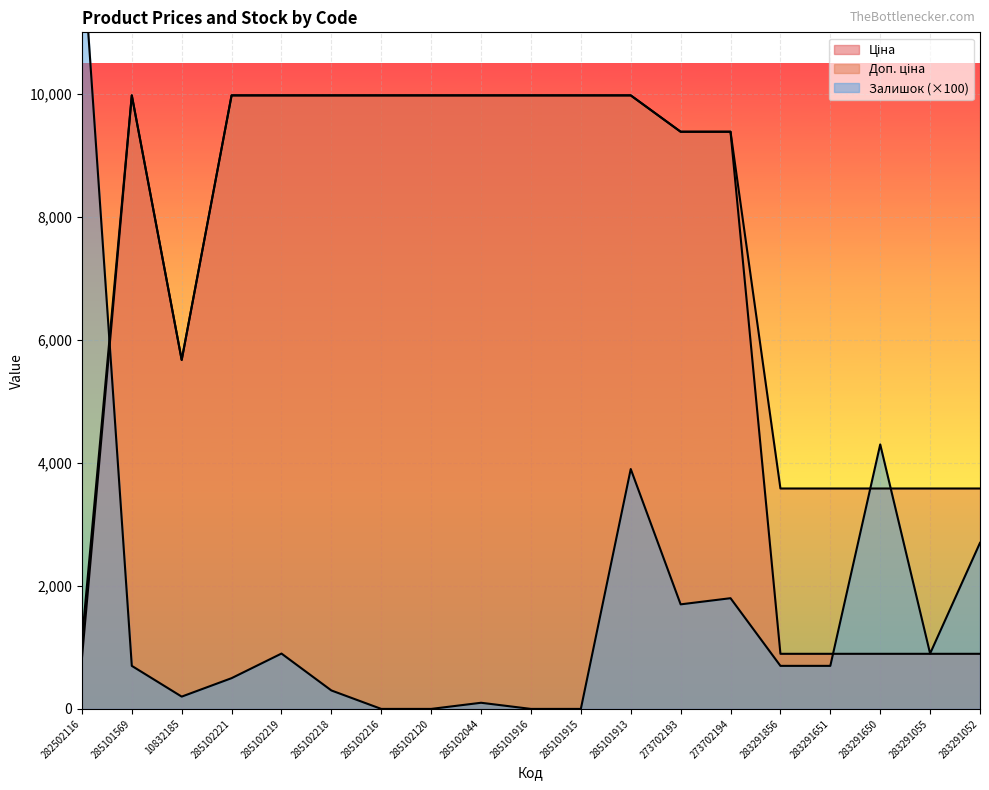

Which series has the largest total across all categories?

Доп. ціна